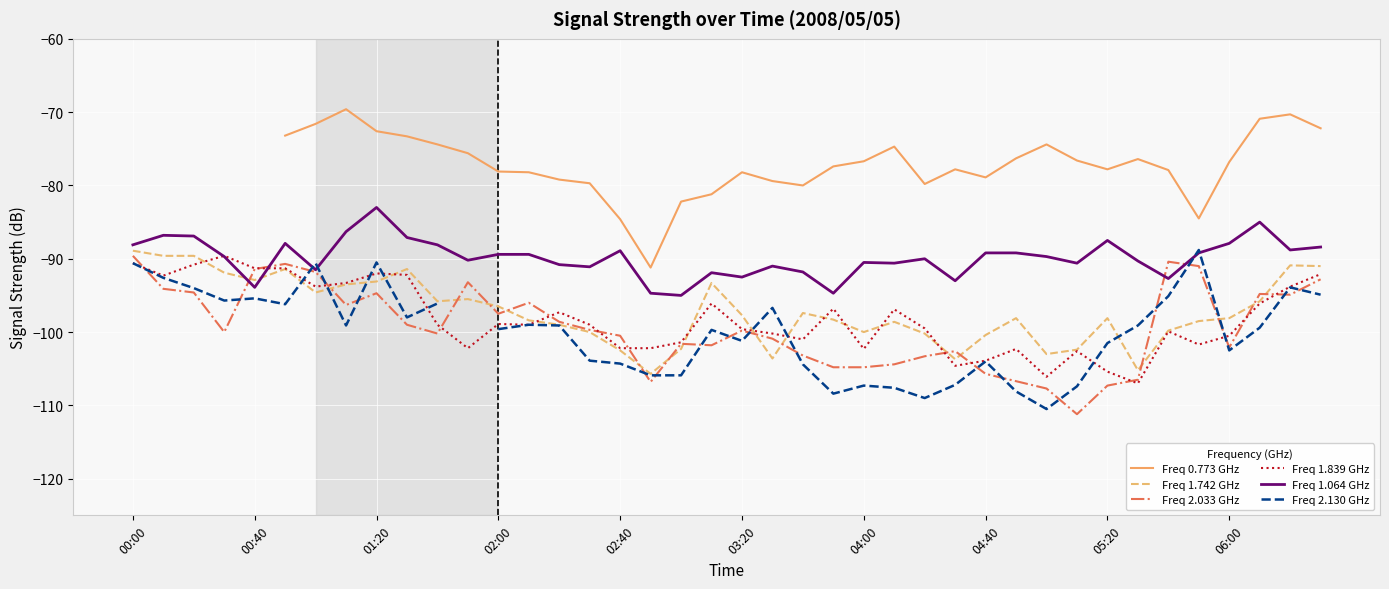

How many lines are shown in the chart?

6